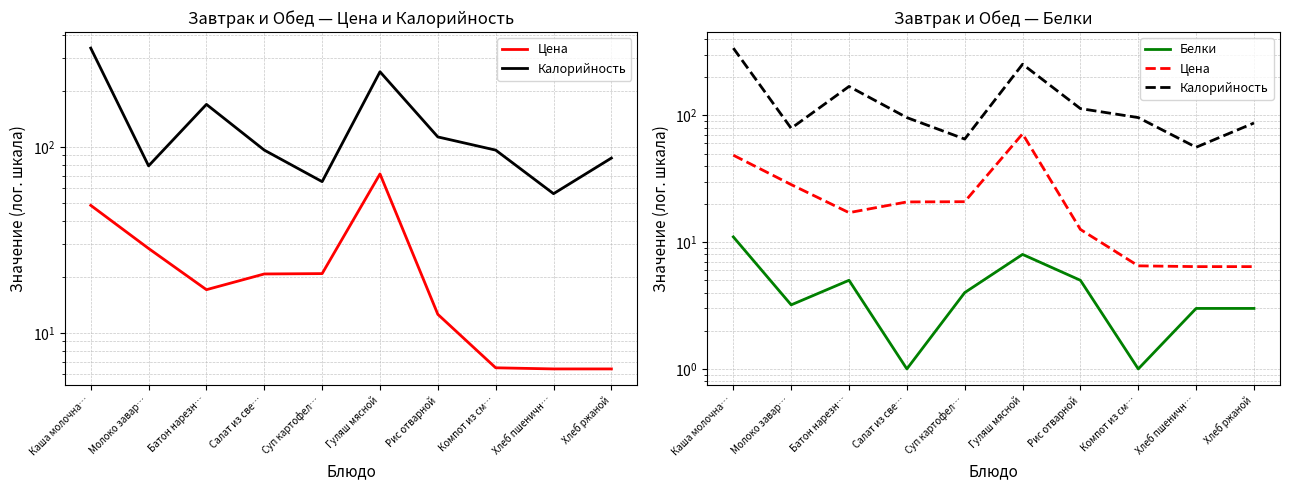

What is the spread (max minus min) of values at Батон нарезн…?

164.0